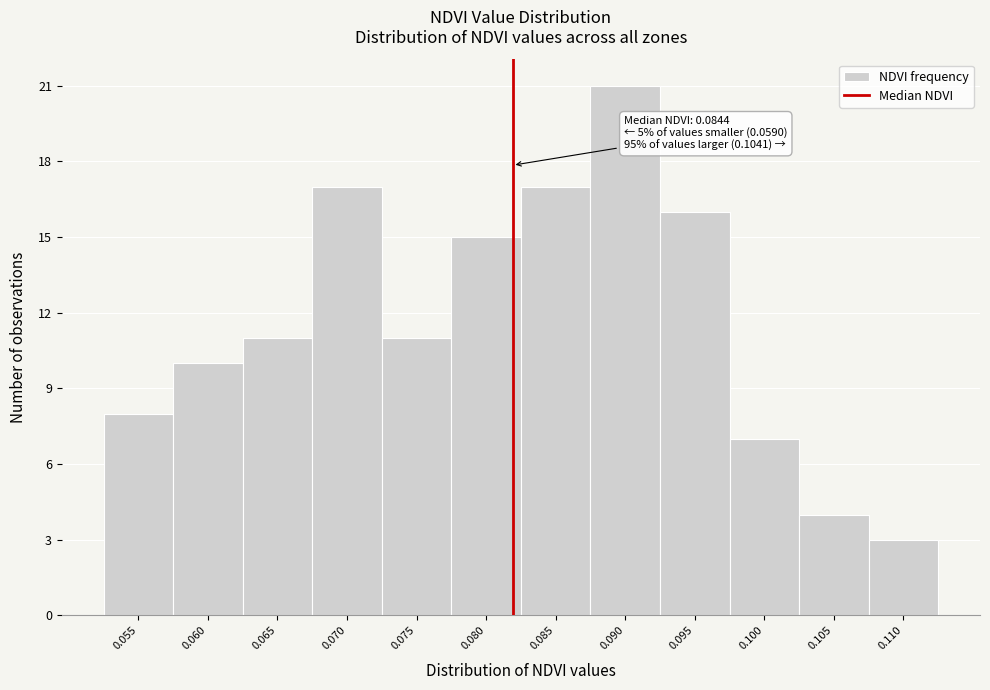

Reading left to right, what are all the values shown in this chart?

8	10	11	17	11	15	17	21	16	7	4	3